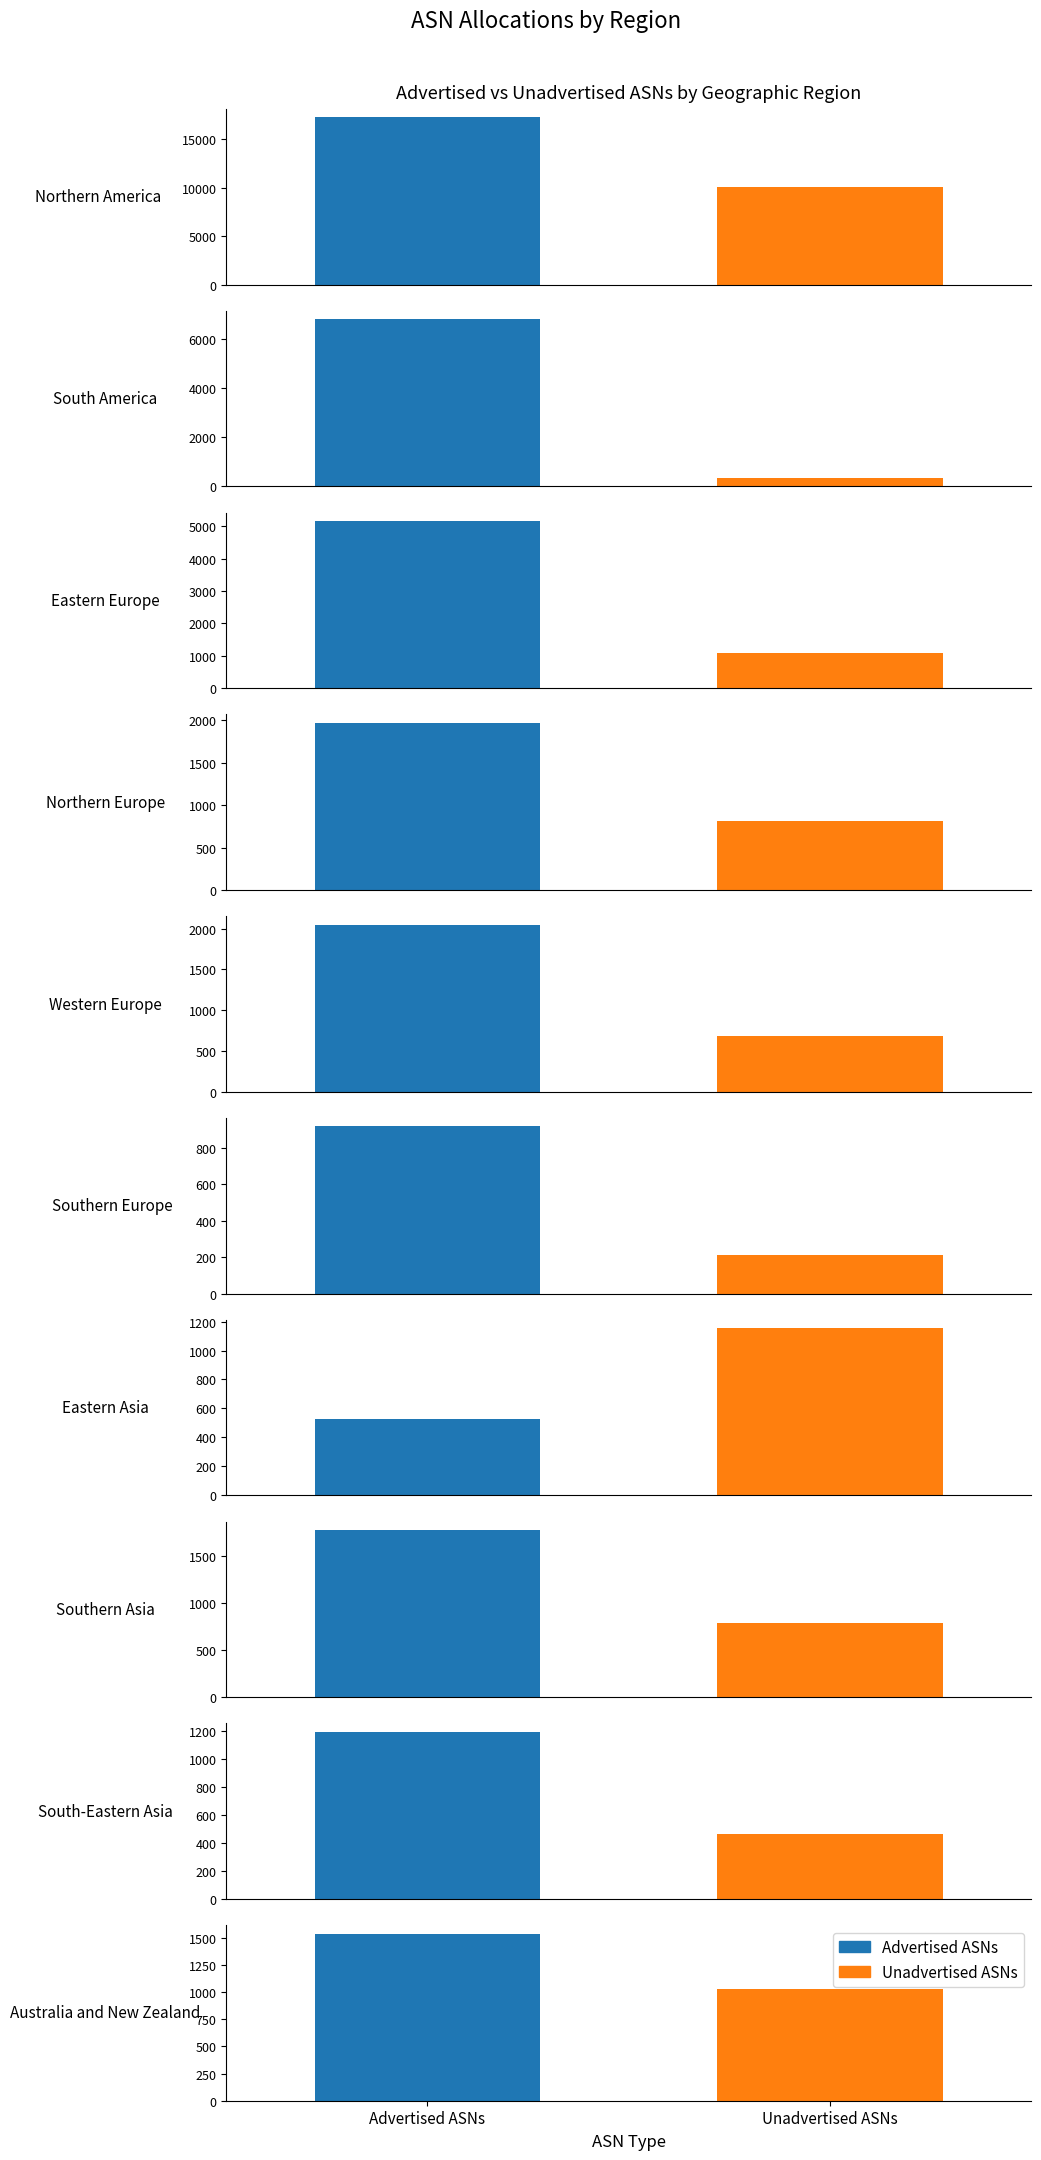

What is the lowest value of the Advertised ASNs series?

528